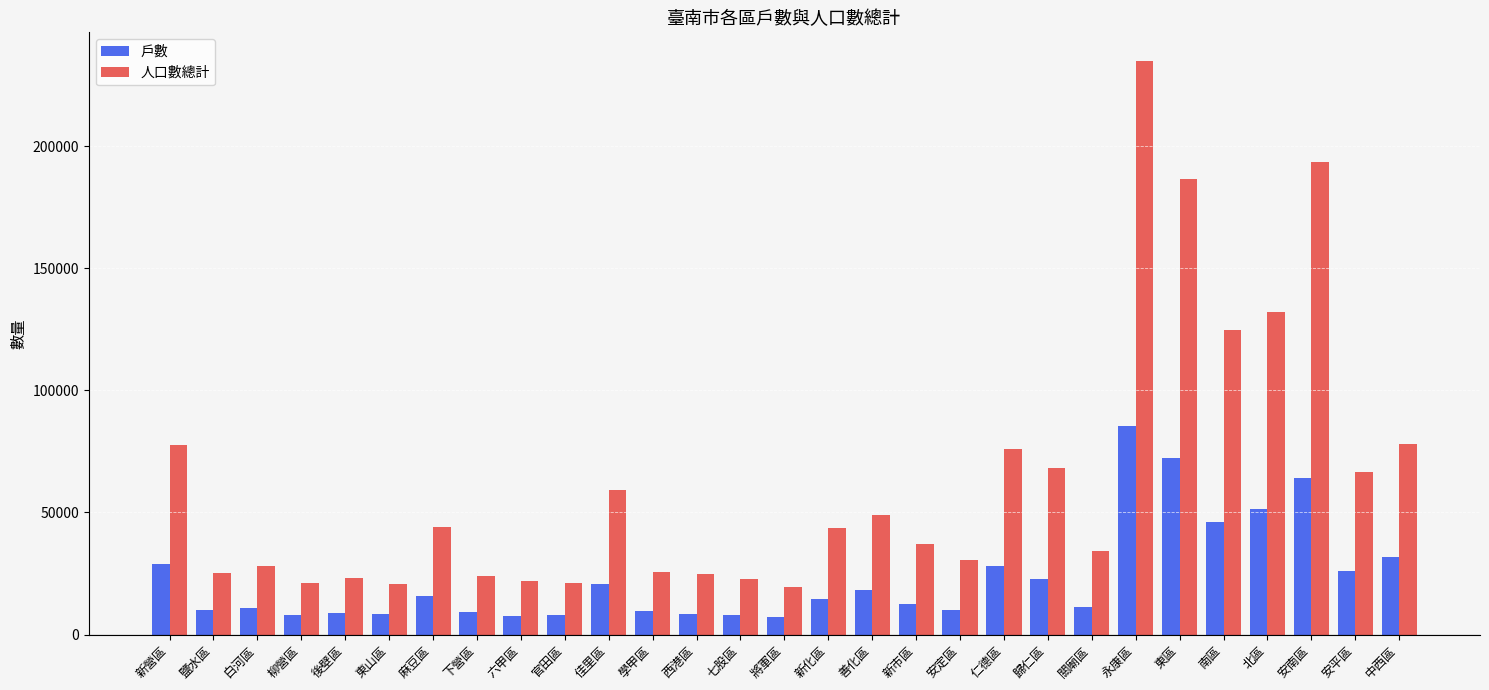

What is the greatest value displayed?

234817